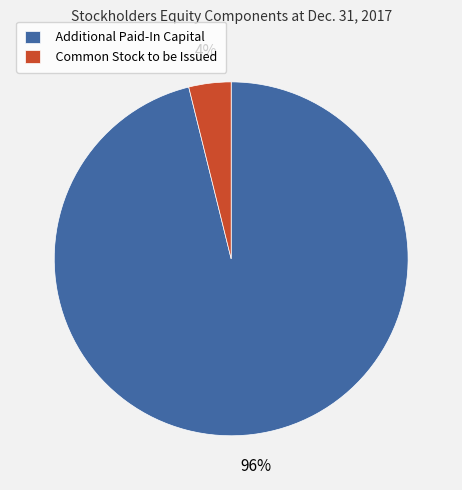

Is Common Stock to be Issued the majority of the pie?

No